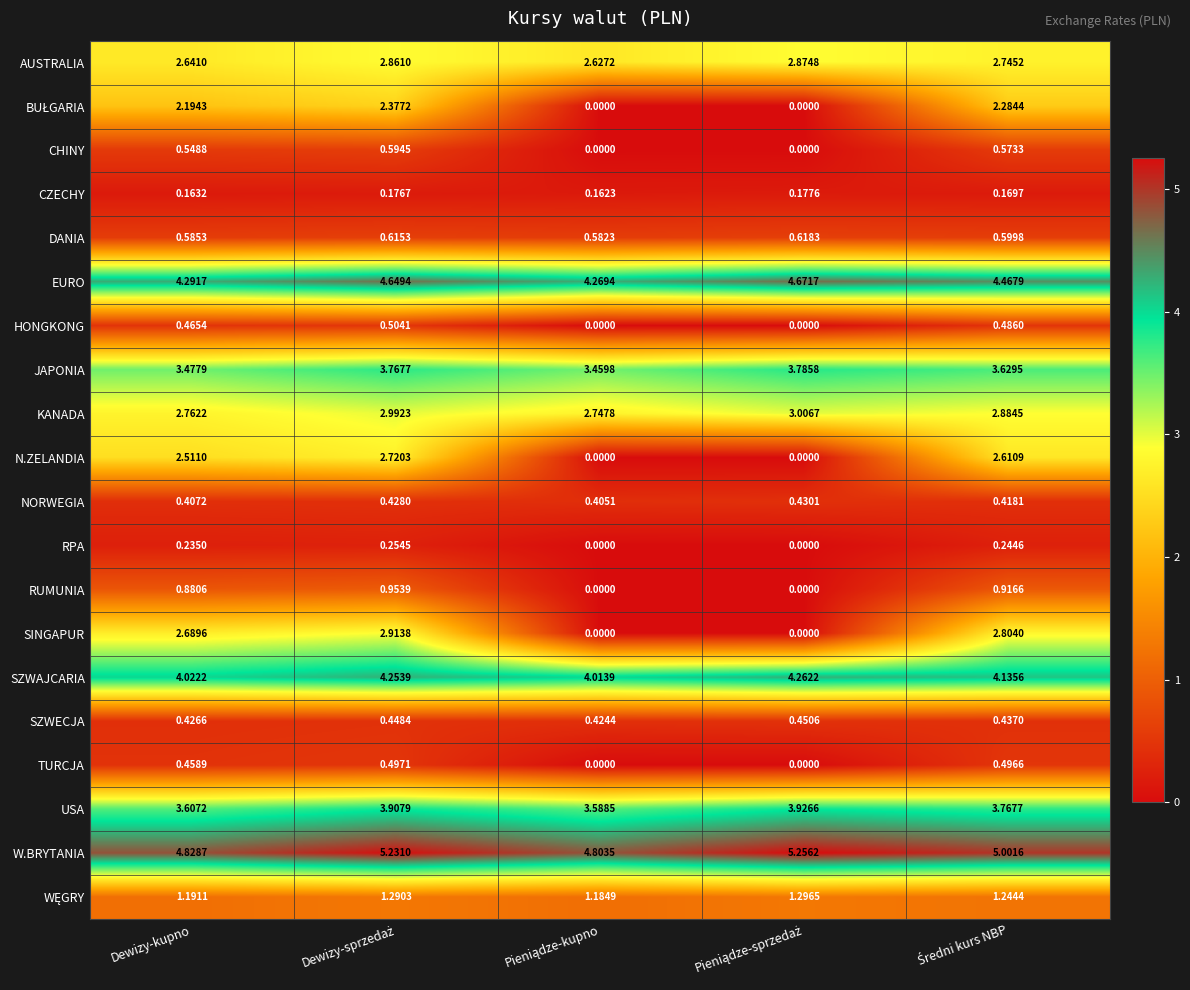

Which series has the widest spread of values?

SINGAPUR